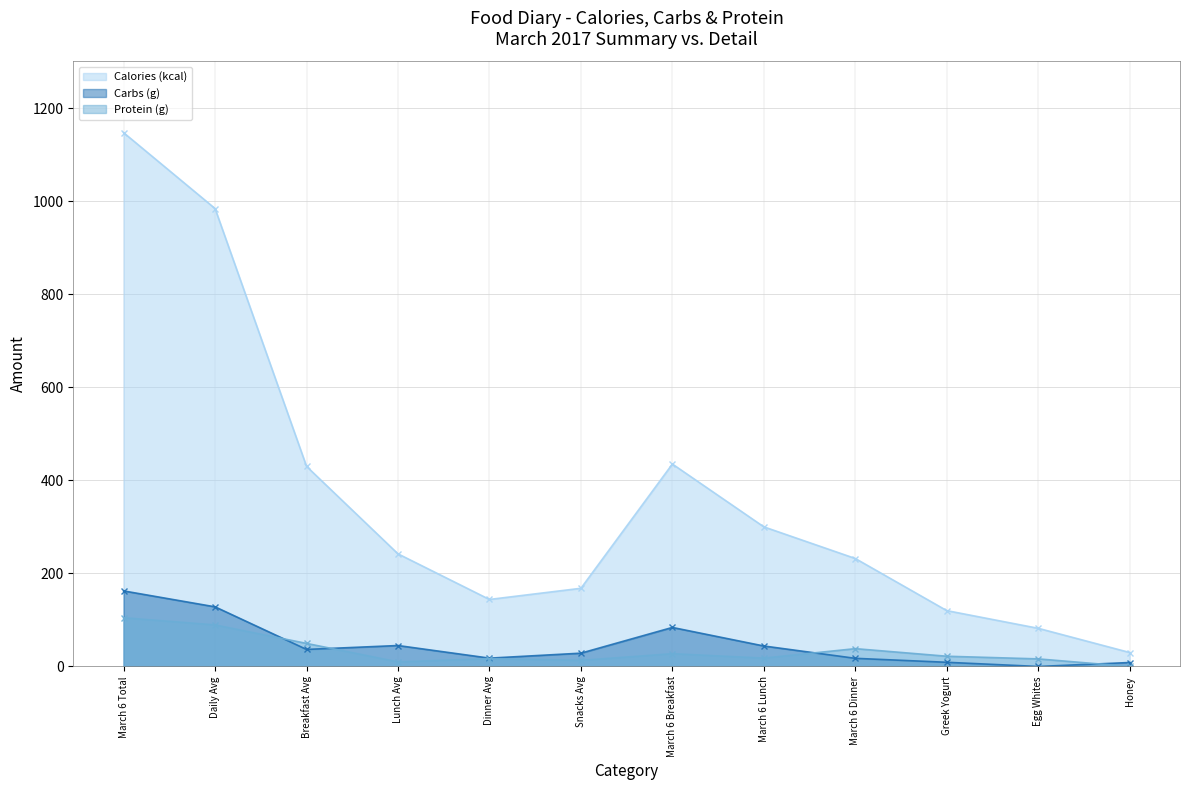

Reading left to right, transcribe all the data shown in this chart.

Calories (kcal): March 6 Total=1147.0	Daily Avg=984.0	Breakfast Avg=430.0	Lunch Avg=242.0	Dinner Avg=144.0	Snacks Avg=168.0	March 6 Breakfast=435.0	March 6 Lunch=300.0	March 6 Dinner=232.0	Greek Yogurt=120.0	Egg Whites=82.0	Honey=30.0
Carbs (g): March 6 Total=162.4	Daily Avg=128.1	Breakfast Avg=36.6	Lunch Avg=45.0	Dinner Avg=17.9	Snacks Avg=28.6	March 6 Breakfast=83.9	March 6 Lunch=44.0	March 6 Dinner=17.5	Greek Yogurt=9.0	Egg Whites=0.0	Honey=8.5
Protein (g): March 6 Total=104.7	Daily Avg=89.3	Breakfast Avg=49.6	Lunch Avg=9.9	Dinner Avg=16.8	Snacks Avg=13.1	March 6 Breakfast=27.4	March 6 Lunch=18.0	March 6 Dinner=38.3	Greek Yogurt=22.0	Egg Whites=16.3	Honey=0.0